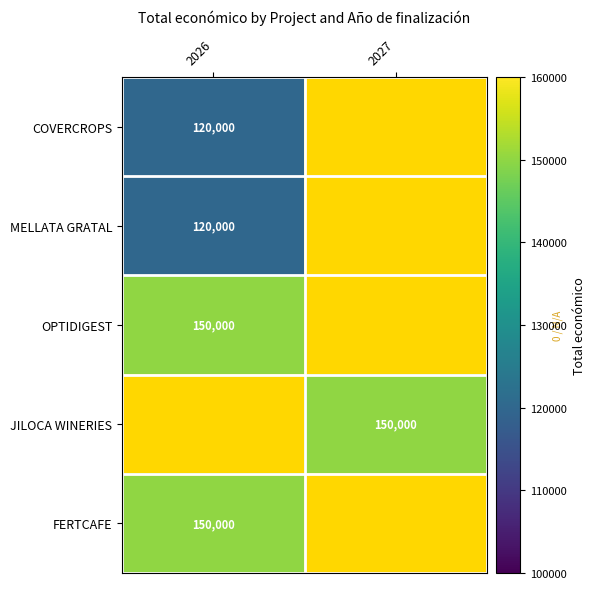

Count the number of categories in the chart.

2